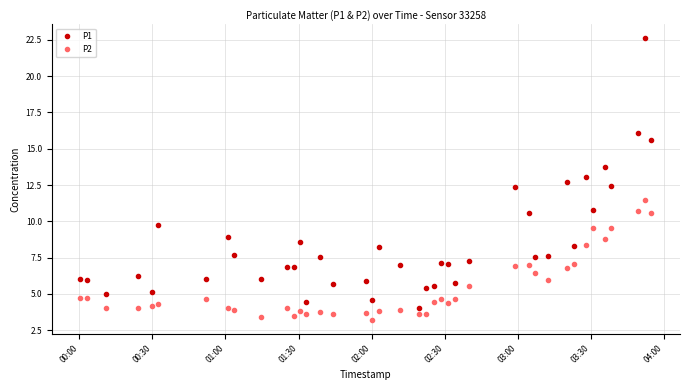

Rank the series by their maximum value, from highest to lowest.

P1, P2